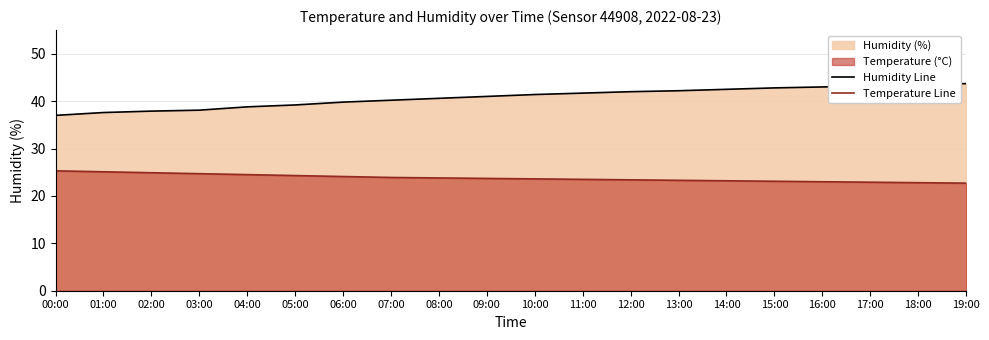

Does the chart display data point markers on the line(s)?

No